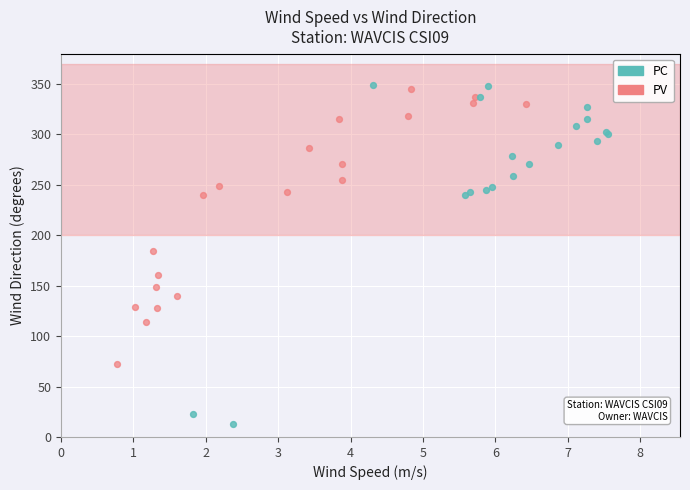

Which series has the widest spread of Y values?

PC